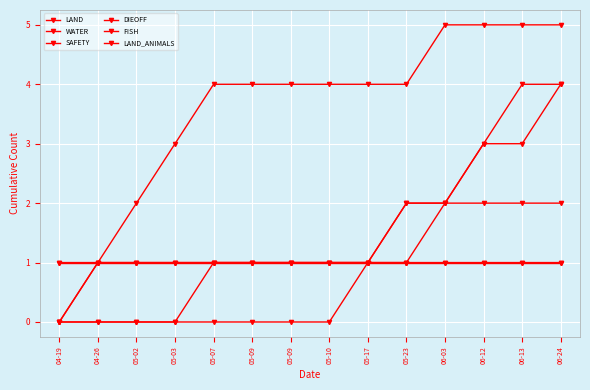

What is the average value of the DIEOFF series?

2